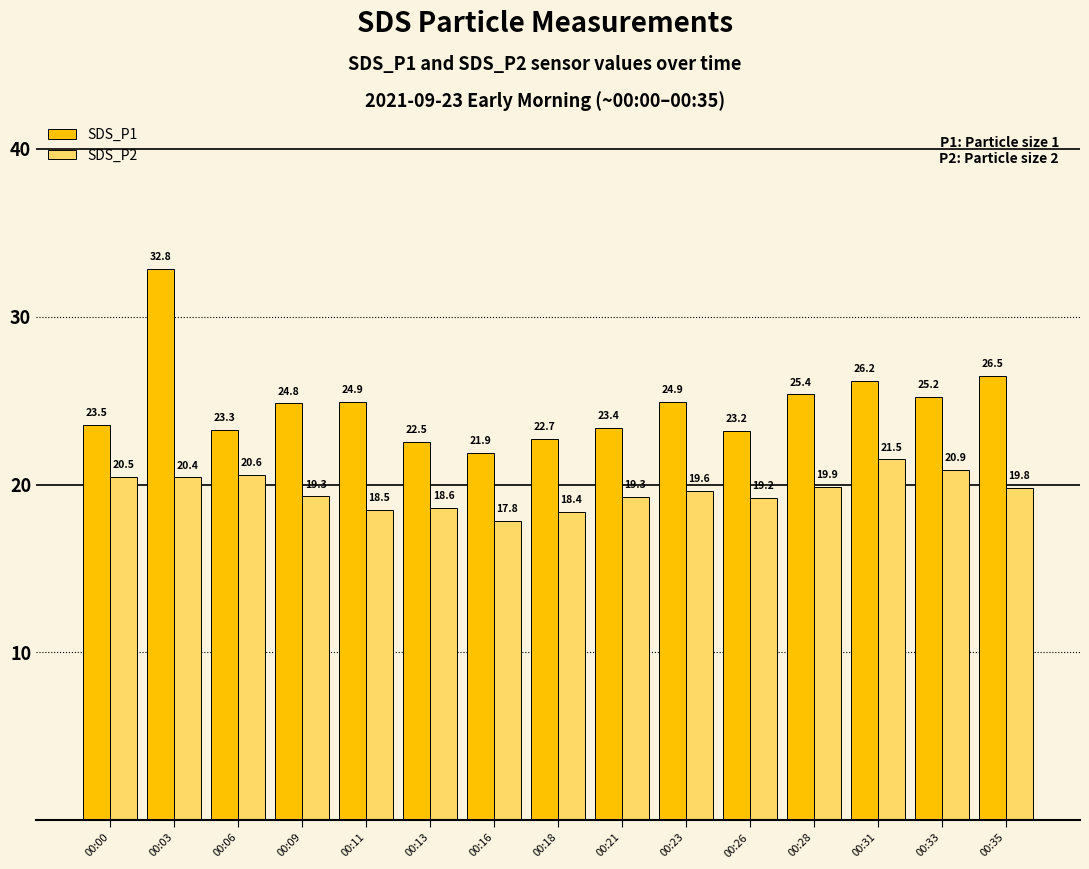

What are all the series names shown in the legend?

SDS_P1, SDS_P2